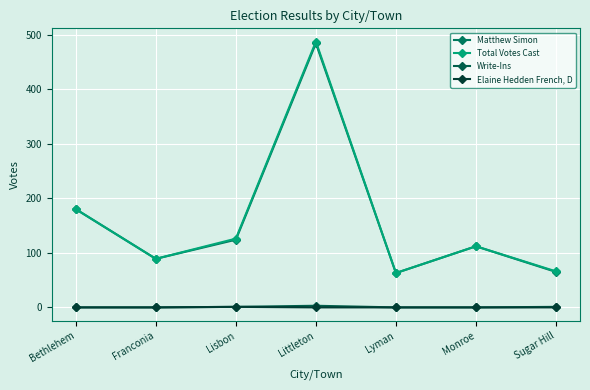

Is the value of Elaine Hedden French, D at Bethlehem greater than the value of Write-Ins at Littleton?

No